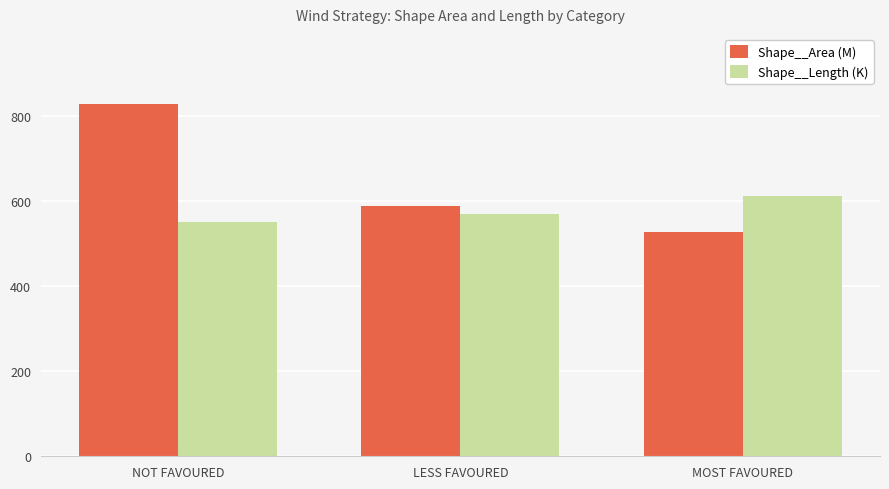

Rank the series at MOST FAVOURED from highest to lowest value.

Shape__Length (K), Shape__Area (M)